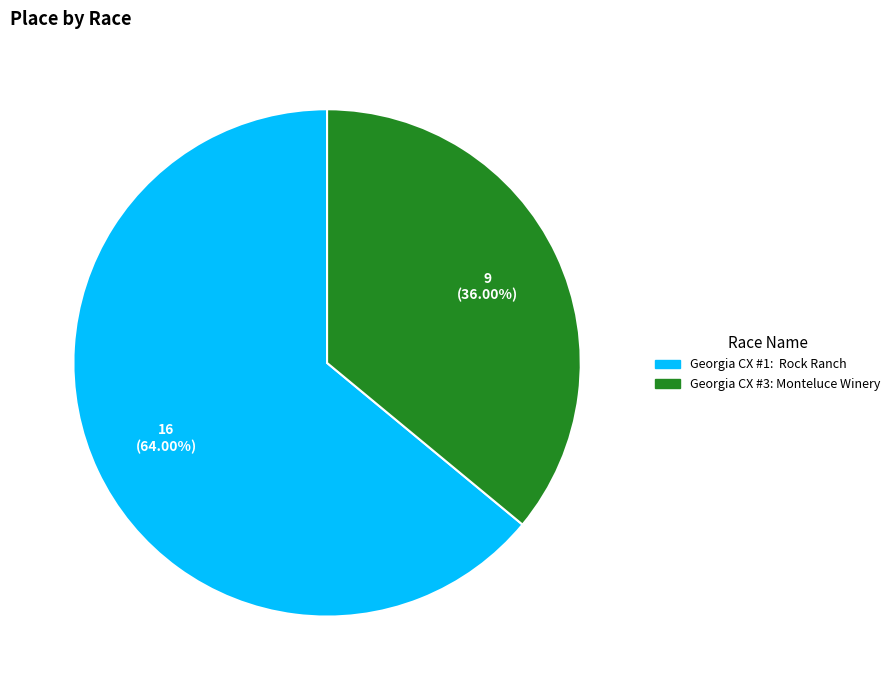

Which slice represents more than half of the pie?

Georgia CX #1: Rock Ranch